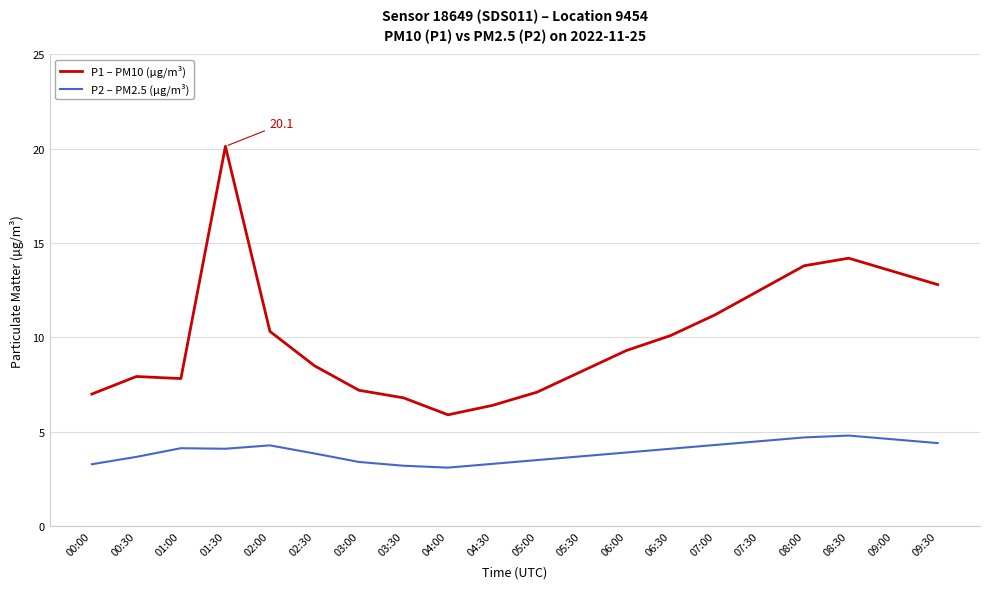

What is the average value of the P1 – PM10 (µg/m³) series?

10.0